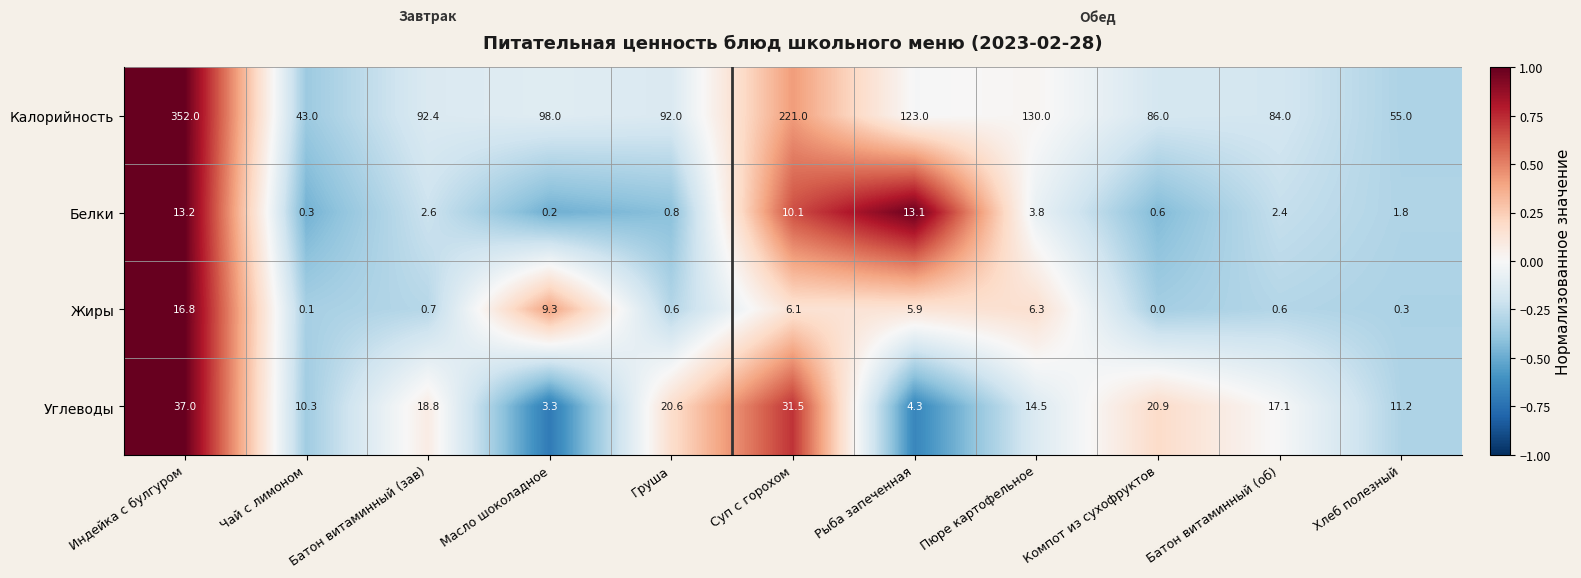

Rank the series by their maximum value, from highest to lowest.

Калорийность, Углеводы, Жиры, Белки